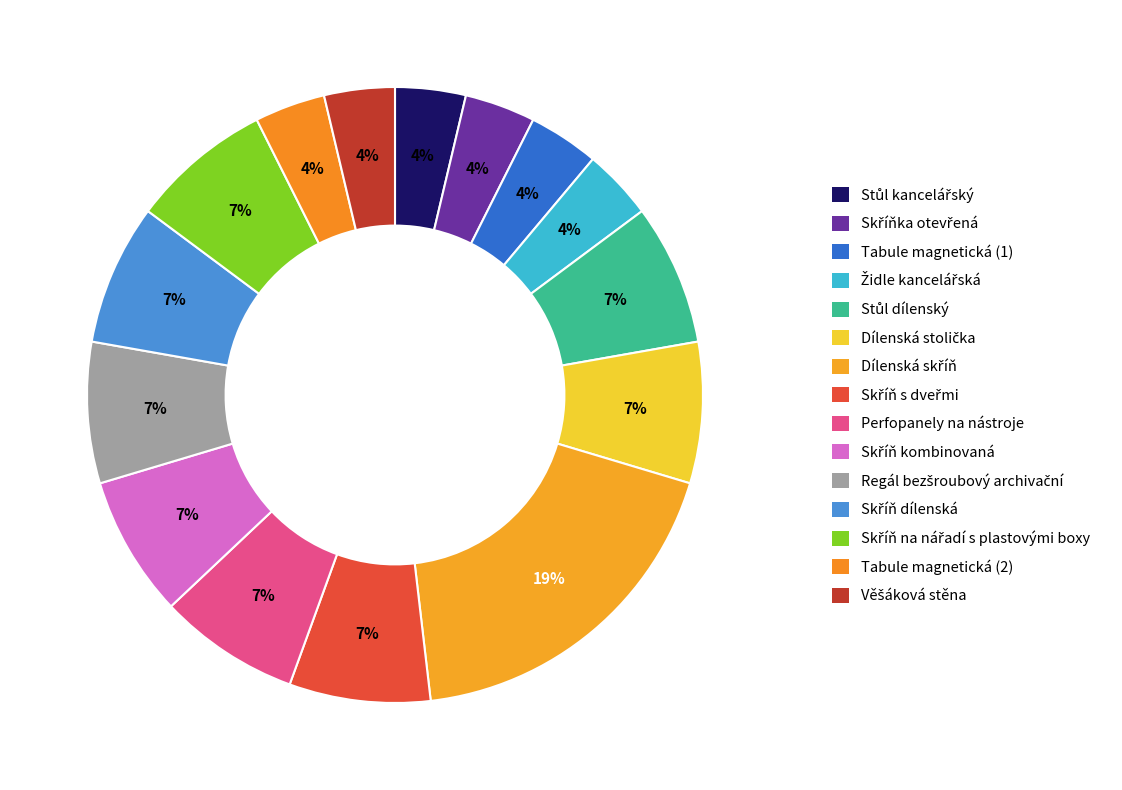

Count the number of slices in the pie.

15